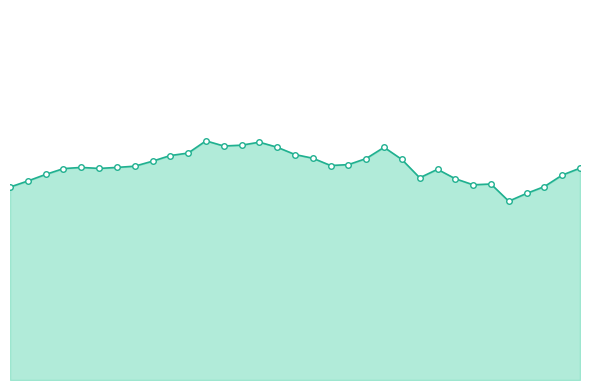

Read the 8.515 value at 2018/05/07 01:00.

61.2